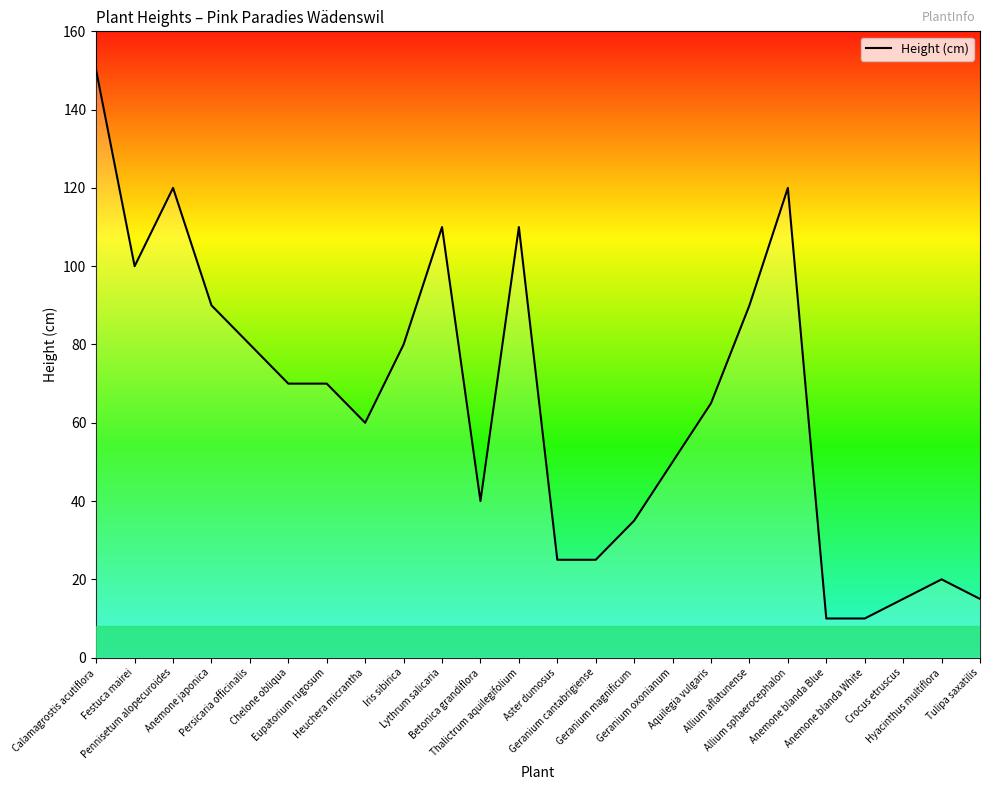

What is the difference between the maximum and minimum values?

140